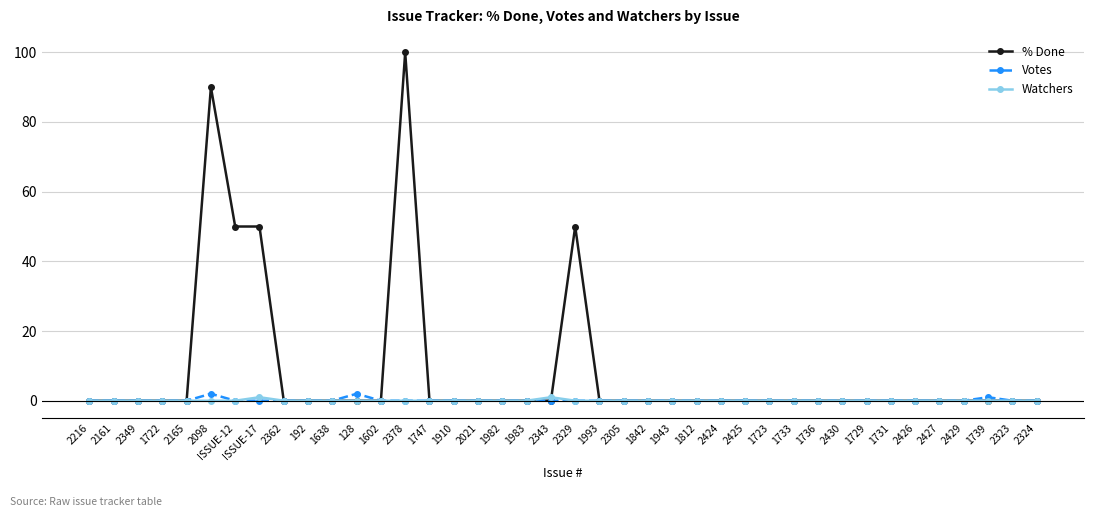

What is the label of the 5th point from the left?

2165